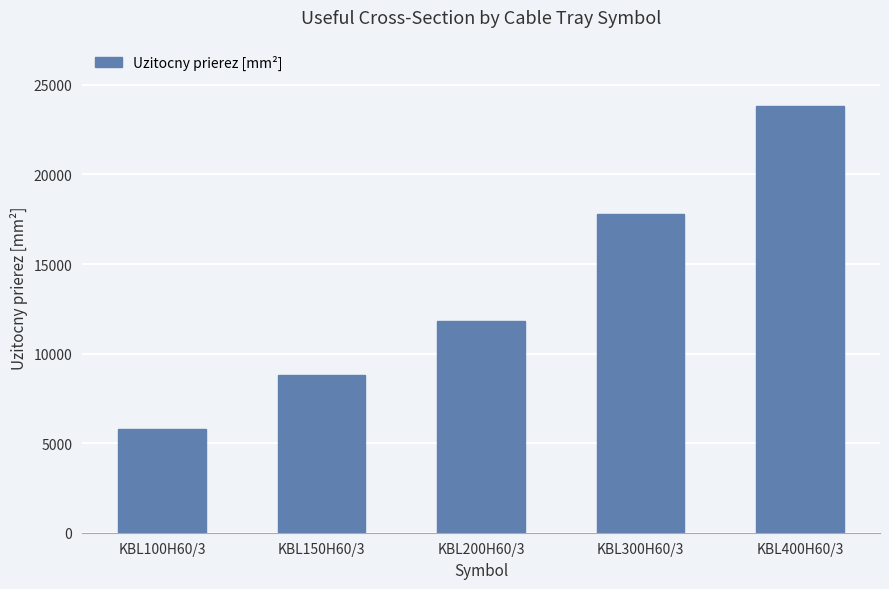

Reading left to right, what are all the values shown in this chart?

5800	8800	11800	17800	23800